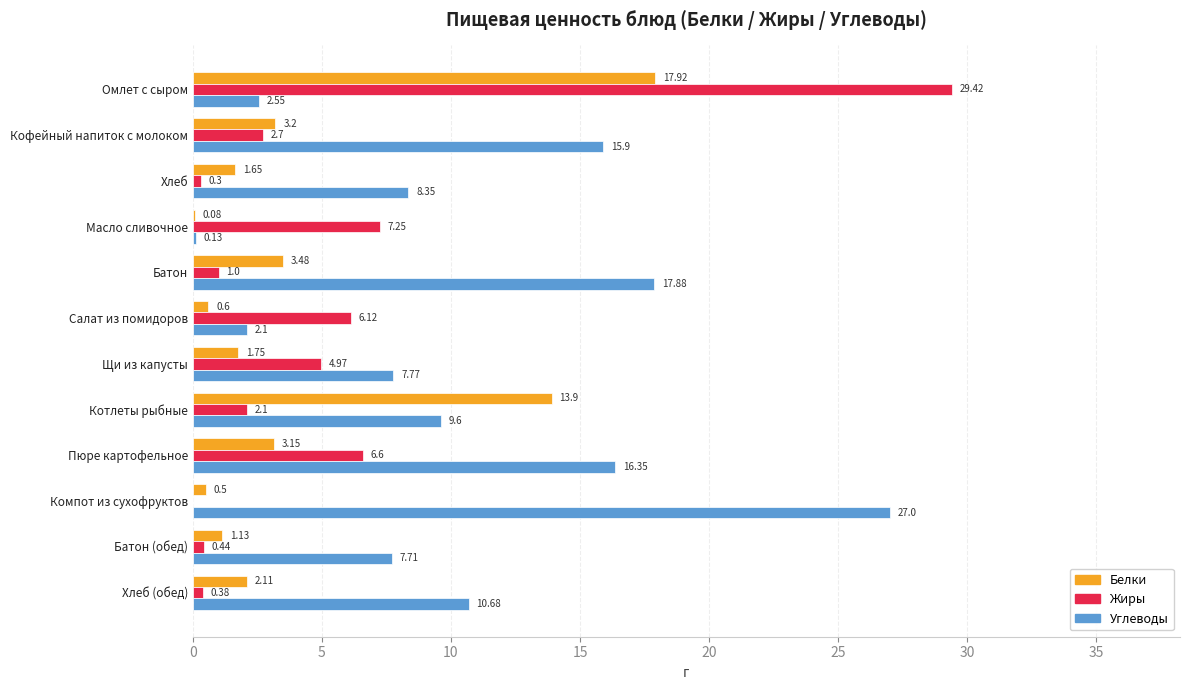

At which label is Белки closest to 9?

Котлеты рыбные